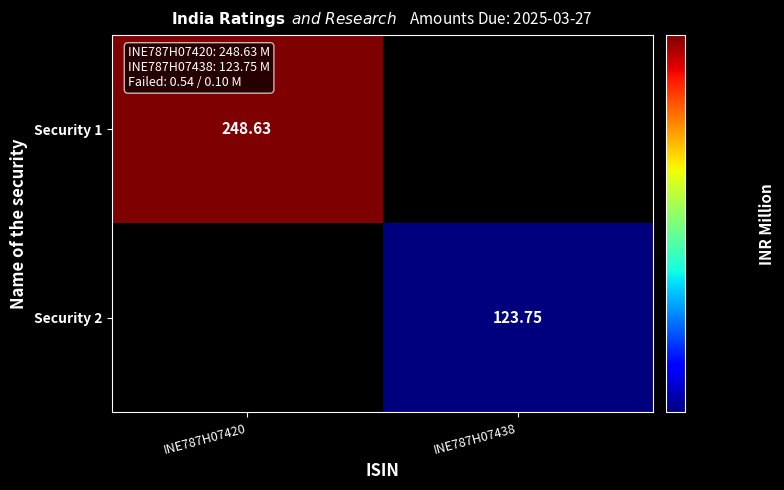

True or false: Security 1 has a value of 433.0 at INE787H07420.

False